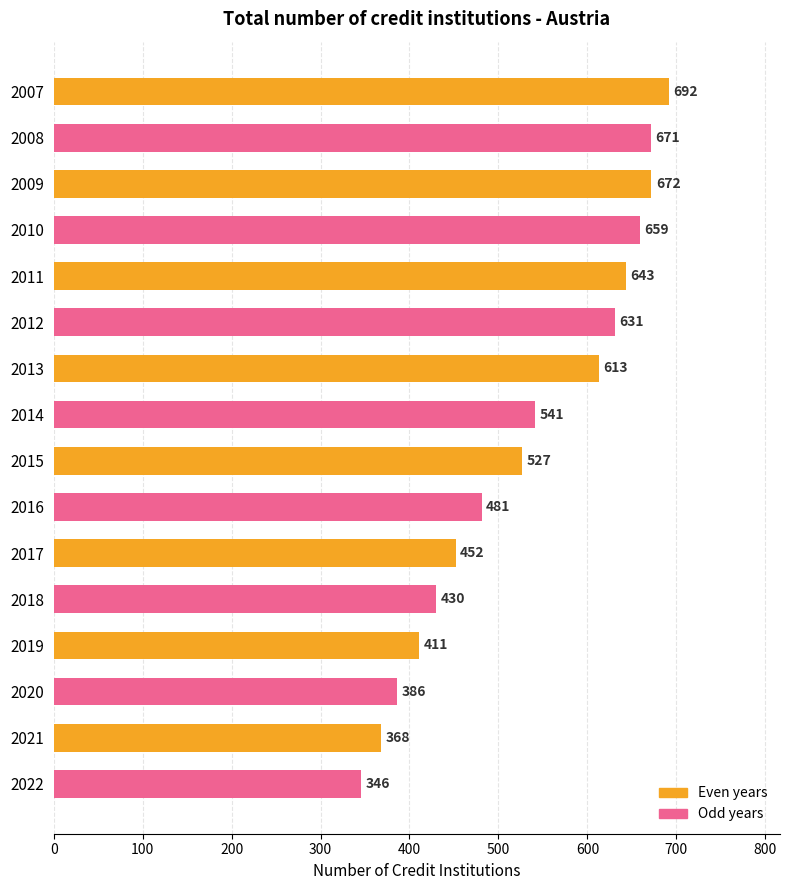

List the labels in order of value, smallest first.

2022, 2021, 2020, 2019, 2018, 2017, 2016, 2015, 2014, 2013, 2012, 2011, 2010, 2008, 2009, 2007